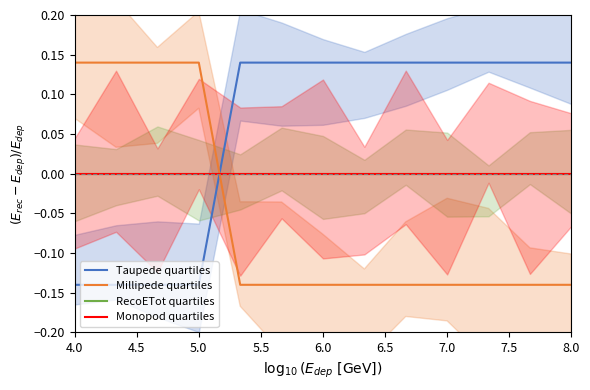

List the series in order of their peak value, lowest first.

RecoETot quartiles, Monopod quartiles, Taupede quartiles, Millipede quartiles